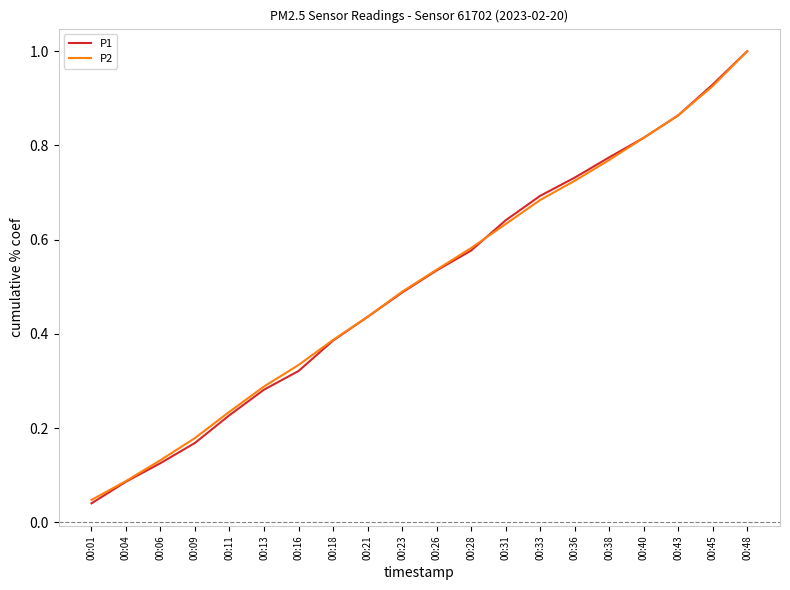

What is the approximate value of P1 at 00:48?

1.0